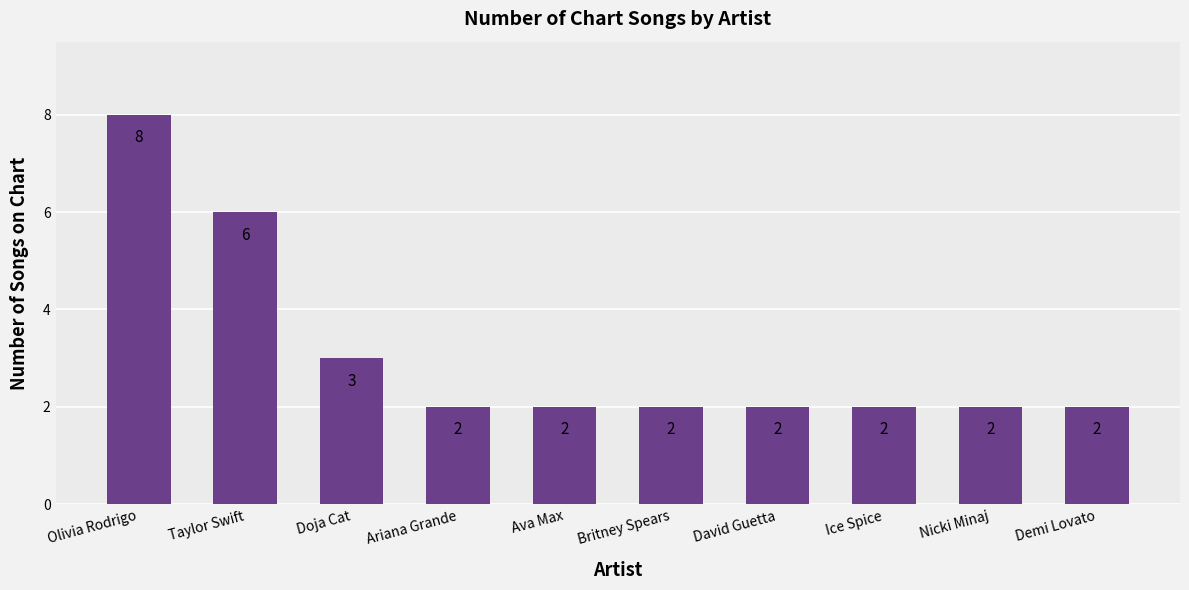

Reading left to right, list all the values displayed in this chart.

8	6	3	2	2	2	2	2	2	2